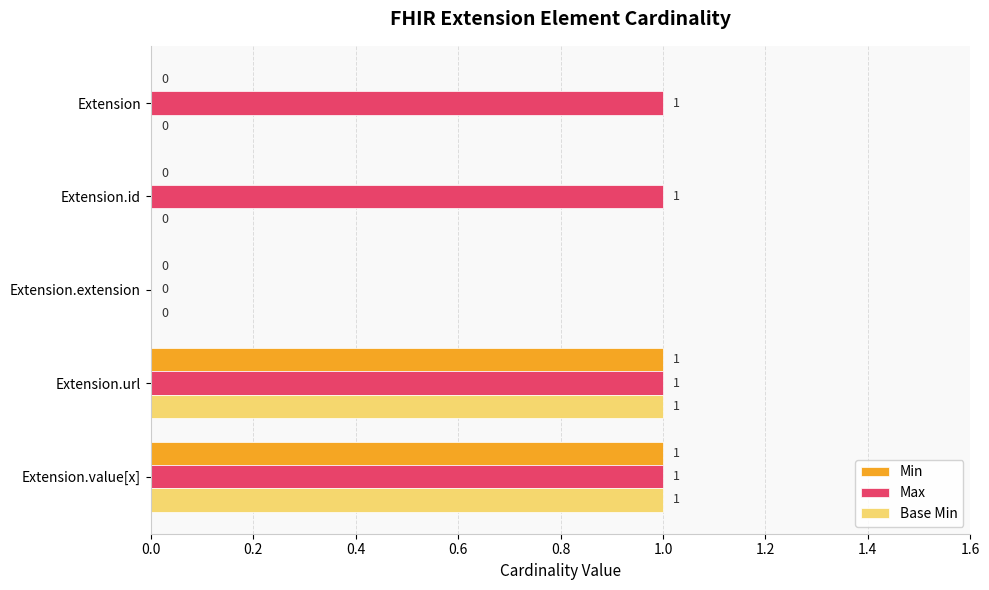

What is the highest value of the Base Min series?

1